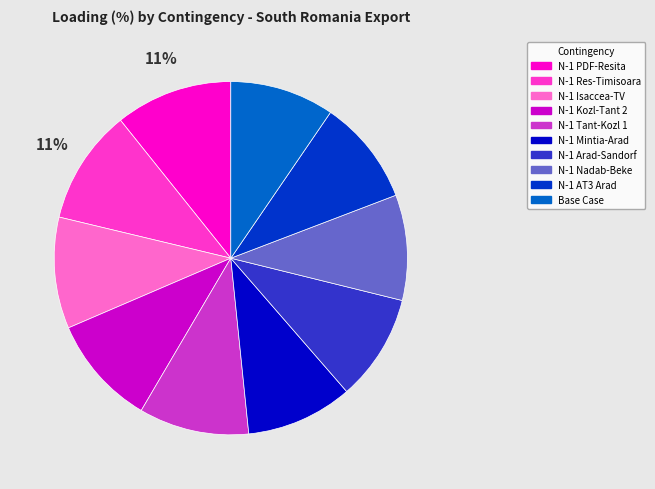

Is there a majority slice in this chart?

No